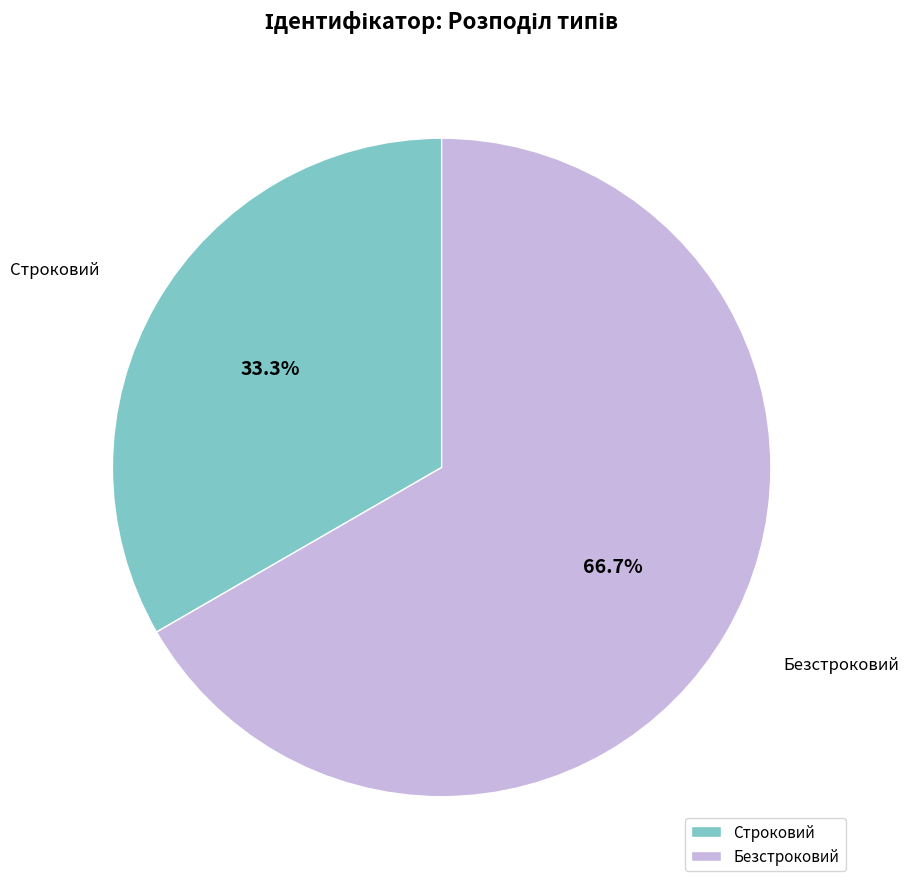

Is the sum of Строковий and Безстроковий greater than half?

Yes